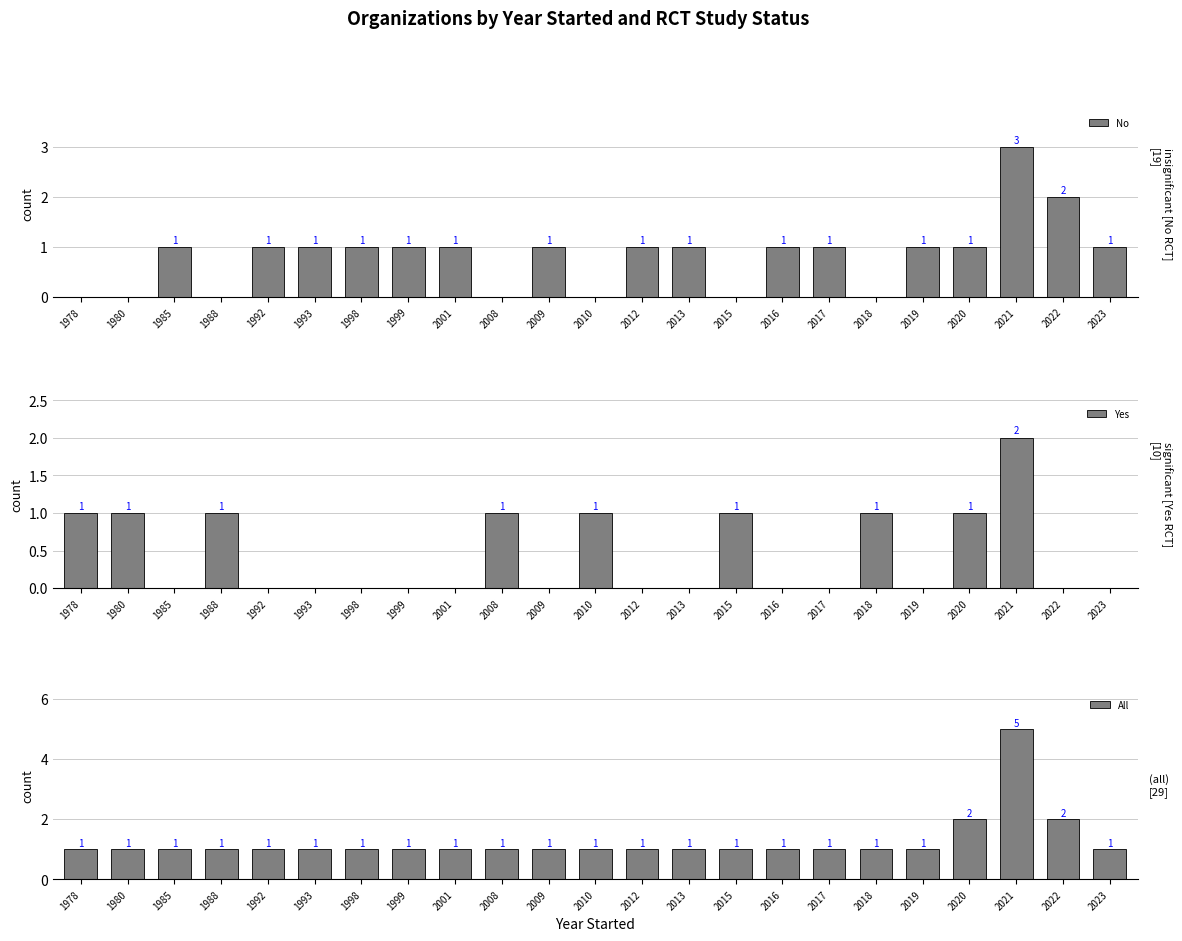

Are the bars horizontal?

No